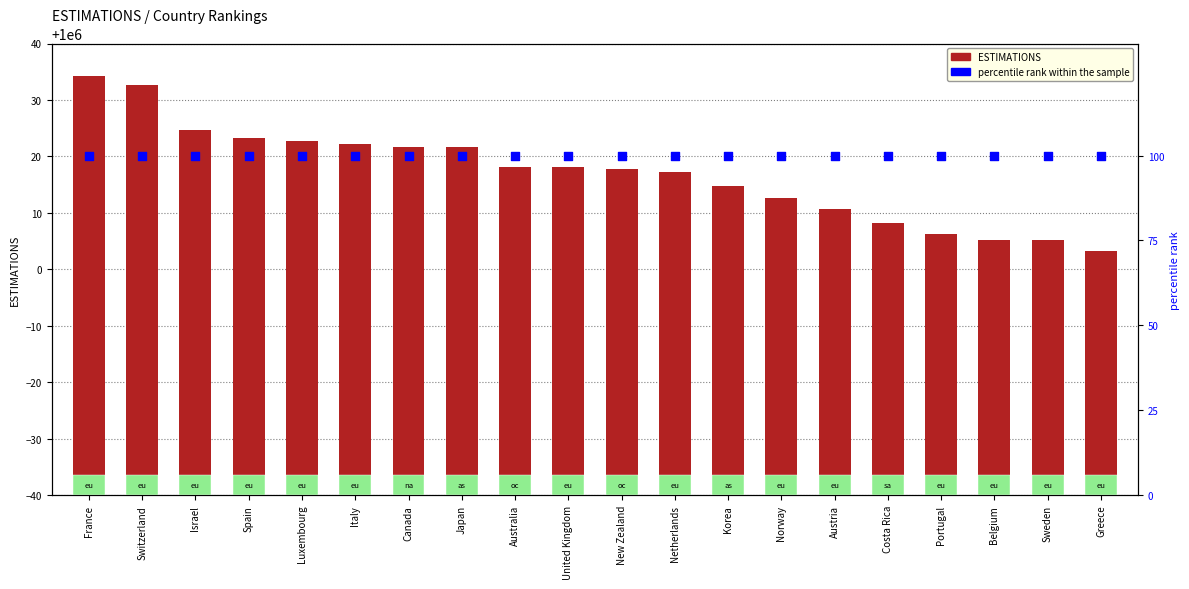

Is the value of ESTIMATIONS at Canada greater than the value of percentile rank within the sample at Netherlands?

Yes